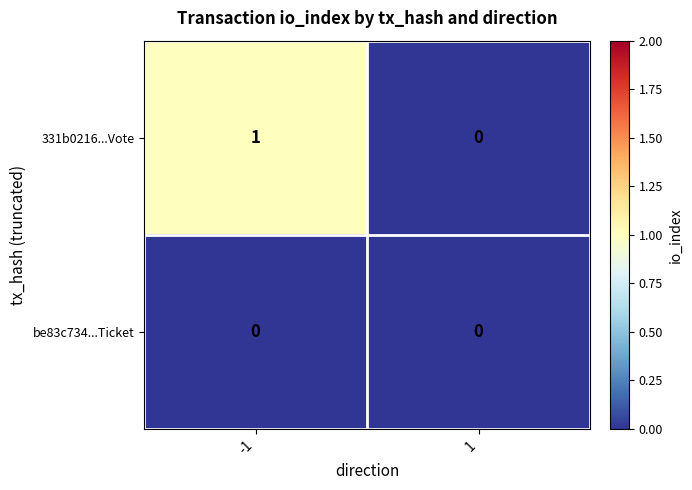

Rank the categories by 331b0216...Vote value from lowest to highest.

1, -1